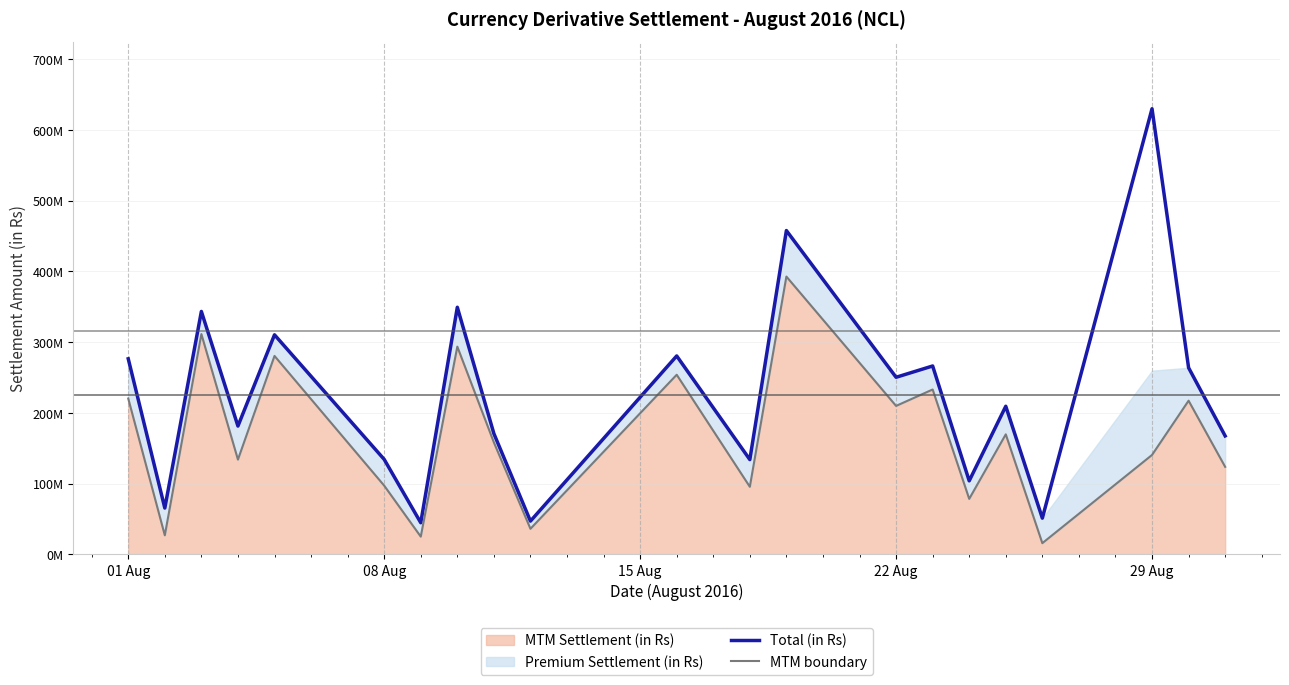

True or false: Total (in Rs) and MTM boundary intersect in this chart.

False